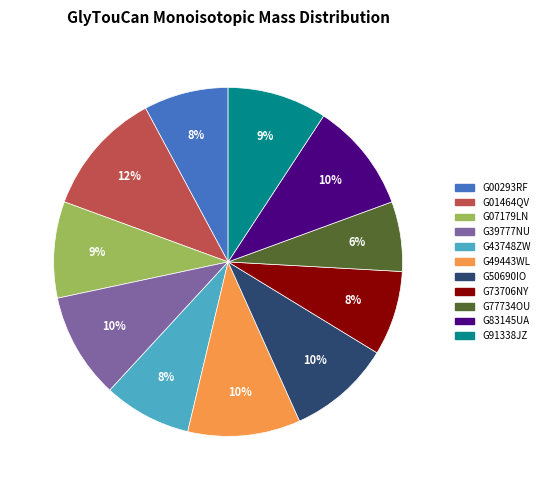

What is the ratio of the value at G07179LN to the value at G43748ZW?

1.1